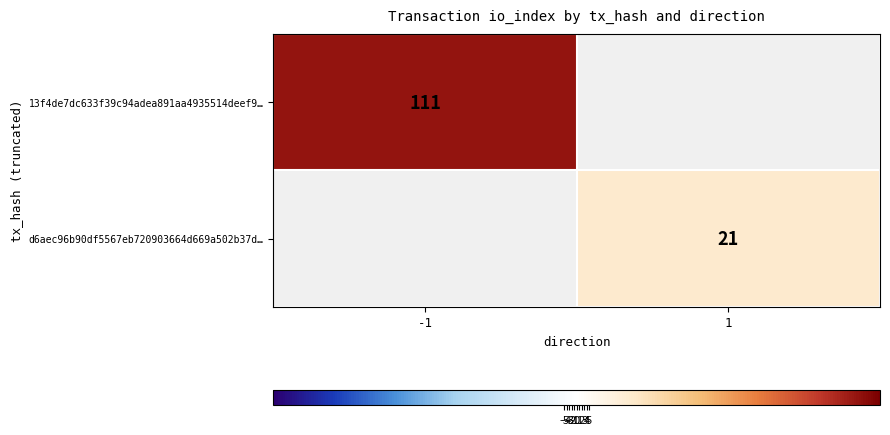

The 13f4de7dc633f39c94adea891aa4935514deef9… series shows 146 at -1. True or false?

False